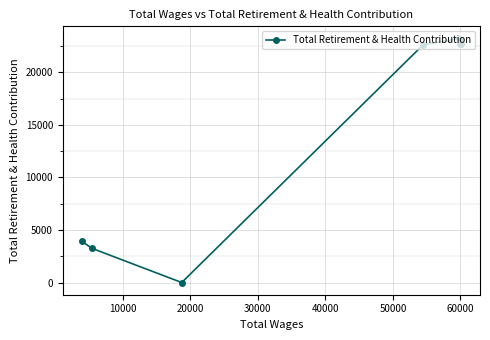

What is the difference between the maximum and minimum values?

23204